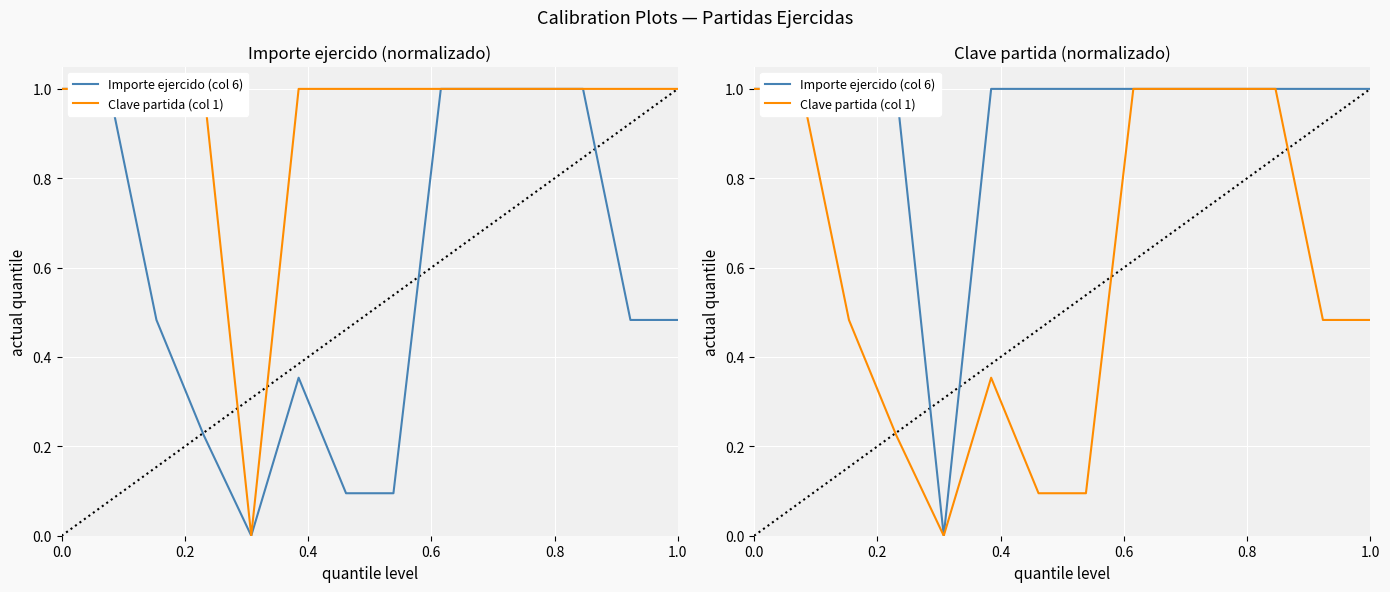

True or false: Clave partida (col 1) and Importe ejercido (col 6) cross at least once.

False